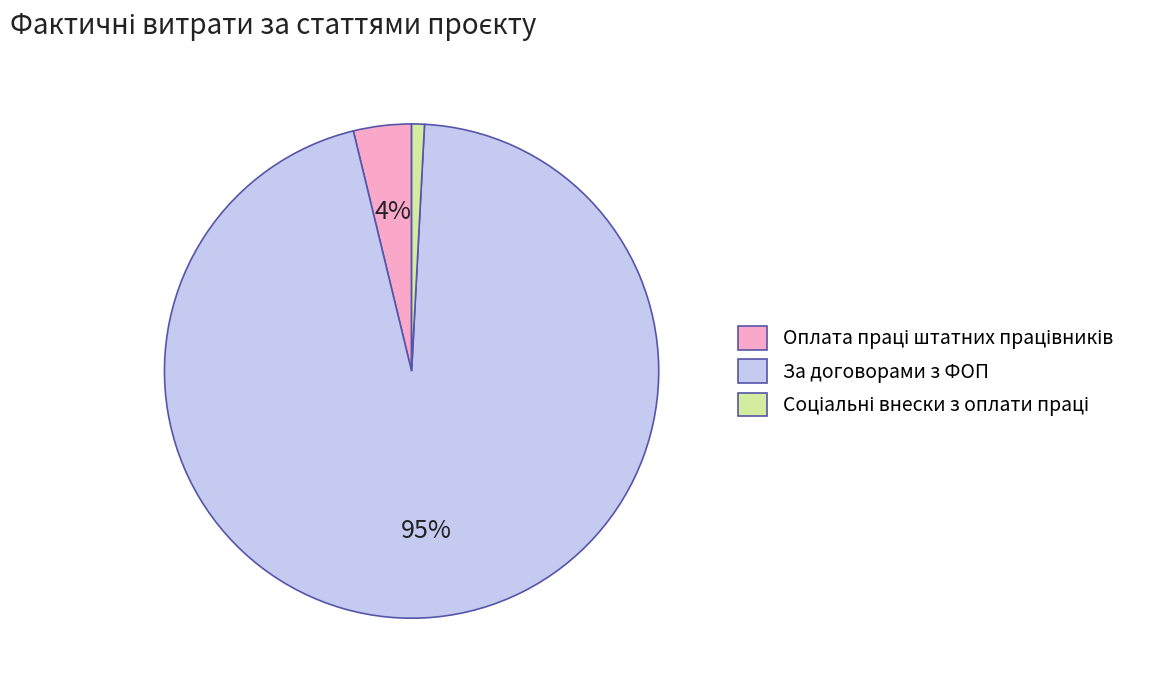

To the nearest percent, what percentage of the pie is За договорами з ФОП?

95%